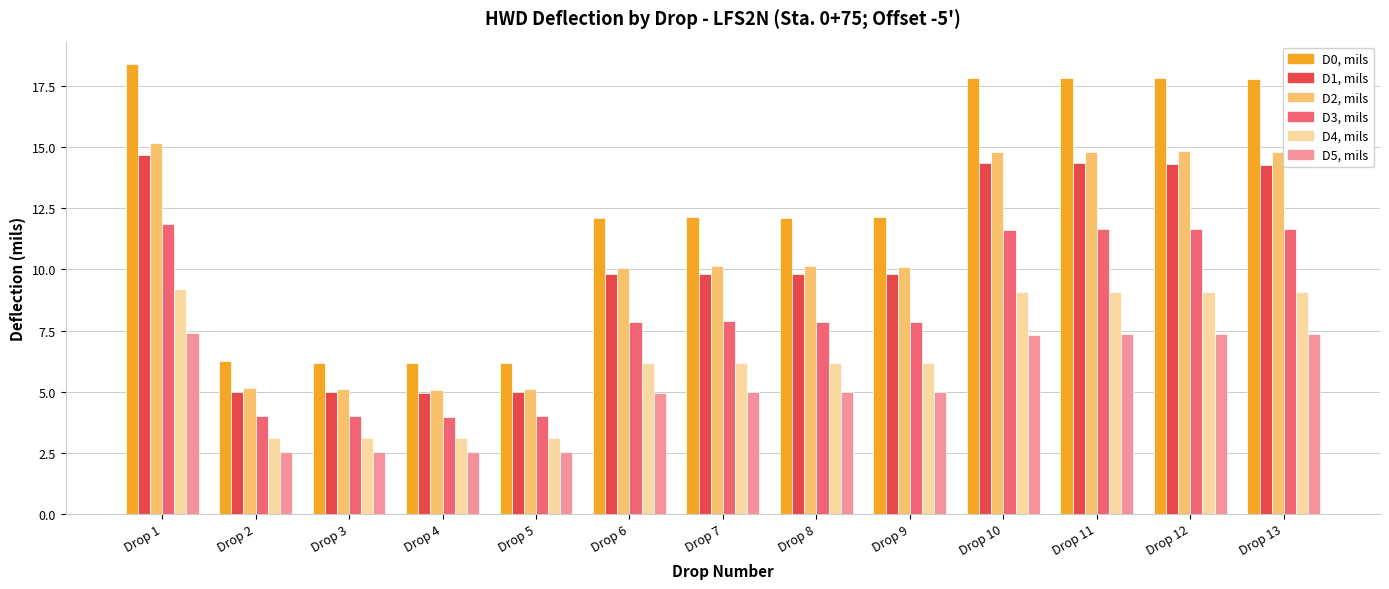

Which category has the highest value across all series?

Drop 1